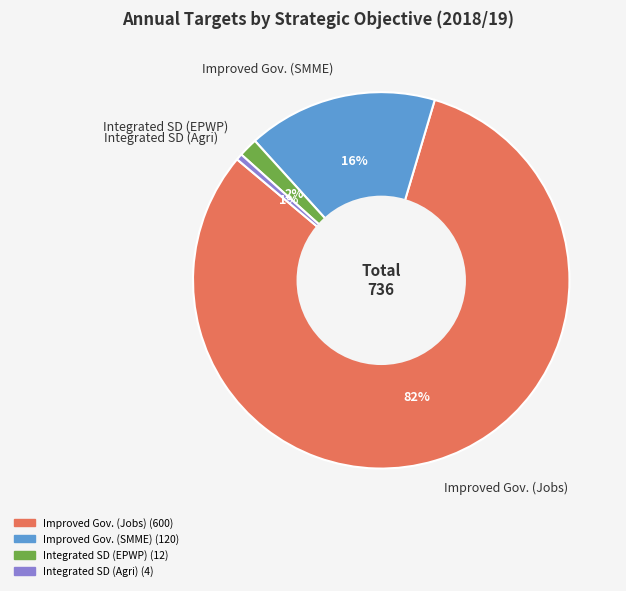

Is it true that Integrated SD (EPWP) is 2% of the pie?

True